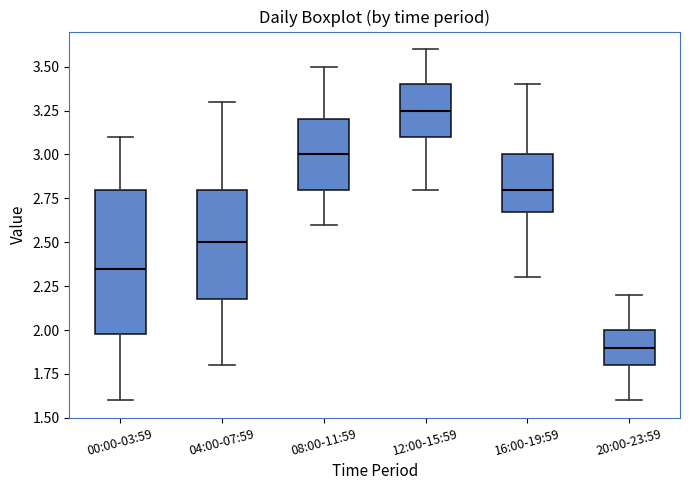

Which box's median line is the highest?

12:00-15:59